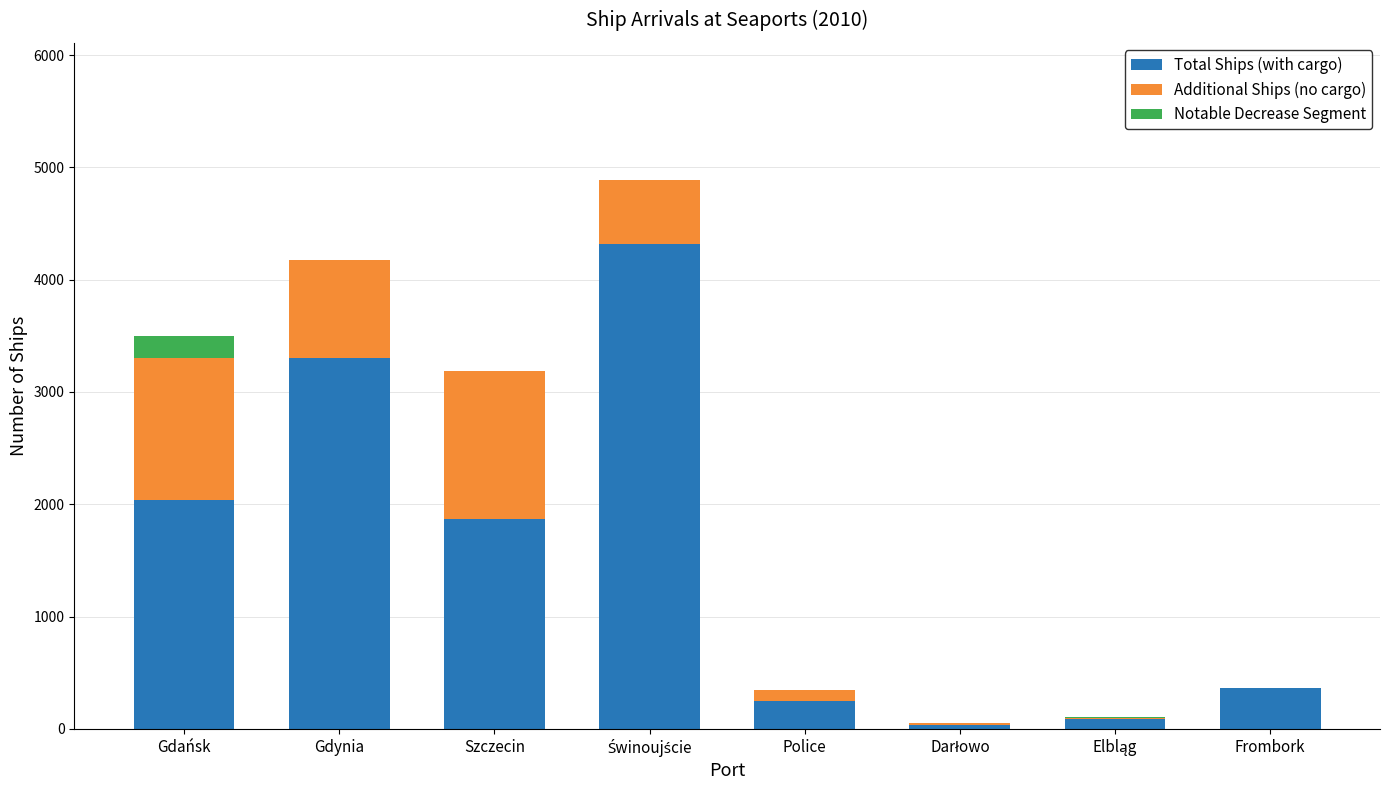

How many categories are shown in the chart?

8